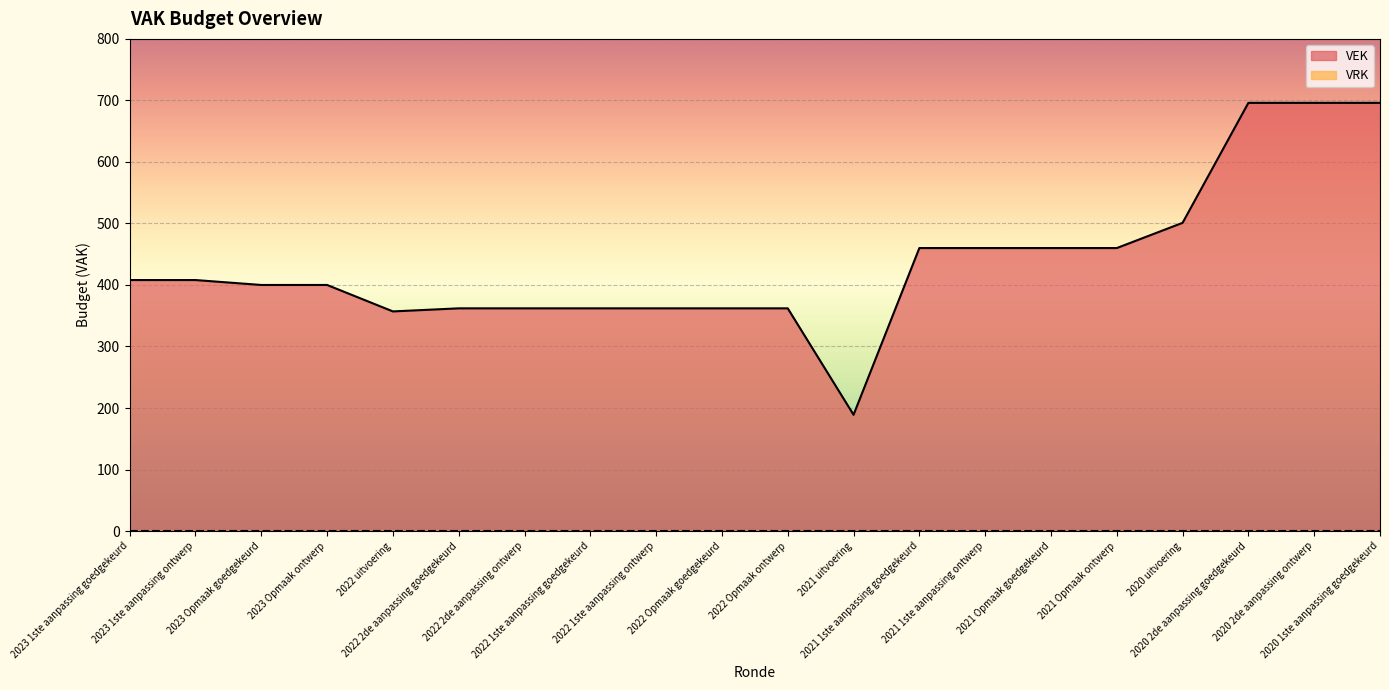

Rank the categories by value from highest to lowest.

2020 2de aanpassing goedgekeurd, 2020 2de aanpassing ontwerp, 2020 1ste aanpassing goedgekeurd, 2020 uitvoering, 2021 1ste aanpassing goedgekeurd, 2021 1ste aanpassing ontwerp, 2021 Opmaak goedgekeurd, 2021 Opmaak ontwerp, 2023 1ste aanpassing goedgekeurd, 2023 1ste aanpassing ontwerp, 2023 Opmaak goedgekeurd, 2023 Opmaak ontwerp, 2022 2de aanpassing goedgekeurd, 2022 2de aanpassing ontwerp, 2022 1ste aanpassing goedgekeurd, 2022 1ste aanpassing ontwerp, 2022 Opmaak goedgekeurd, 2022 Opmaak ontwerp, 2022 uitvoering, 2021 uitvoering